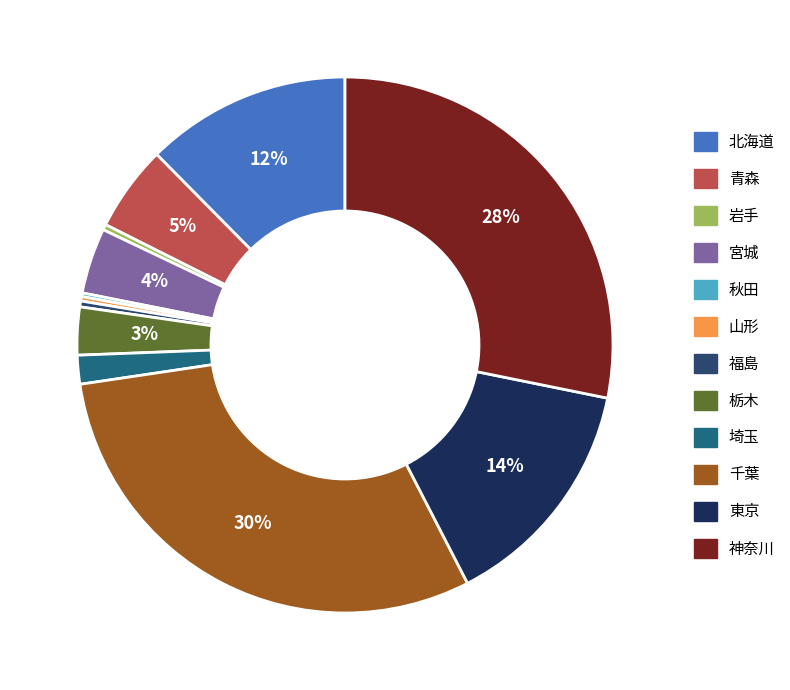

To the nearest percent, what is the average slice percentage?

8%